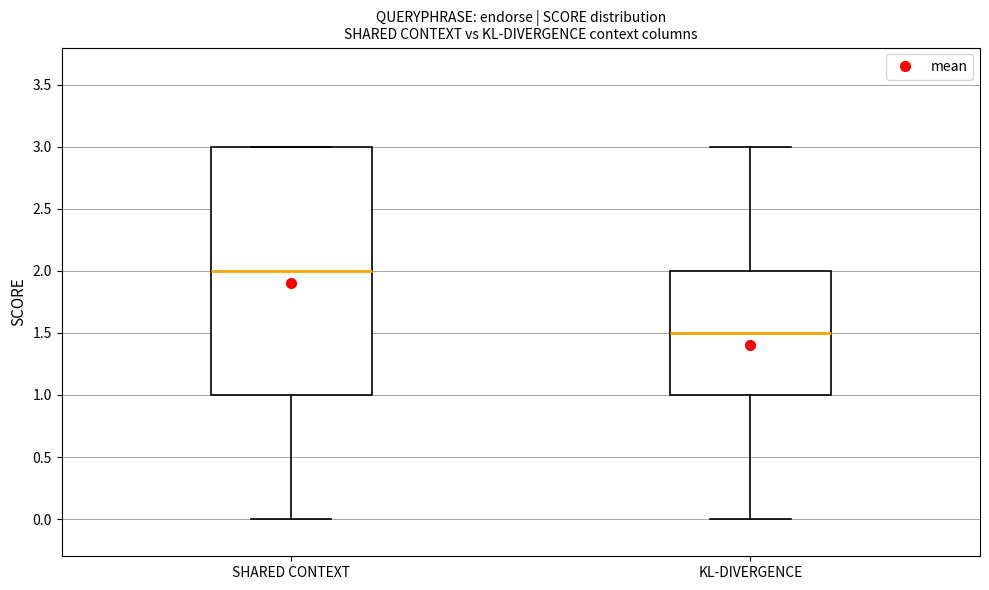

Which box's median line is the highest?

SHARED CONTEXT